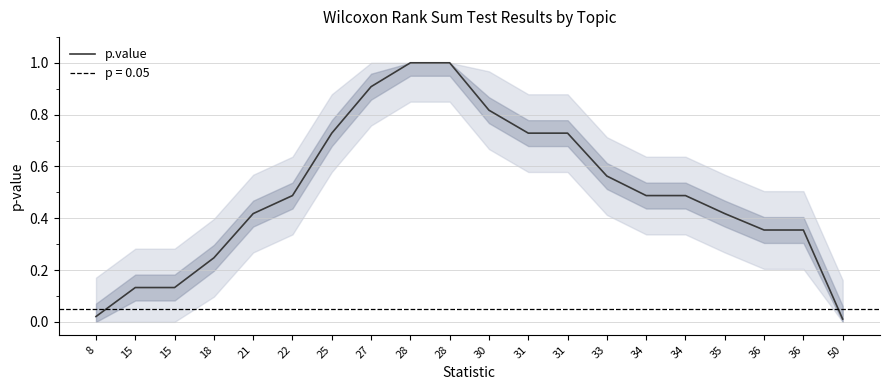

How many lines are shown in the chart?

1